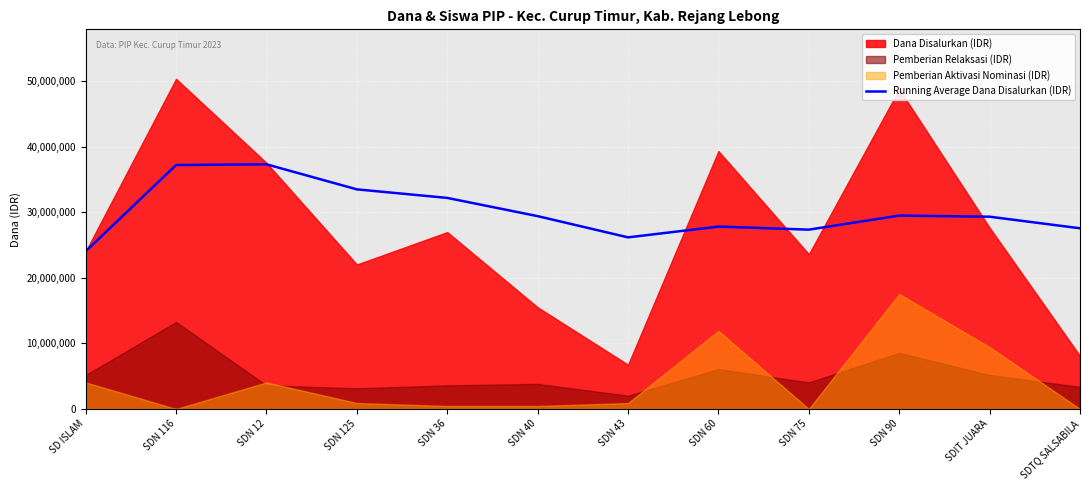

The chart shows a value of 29437500.0 at SDN 40. True or false?

True